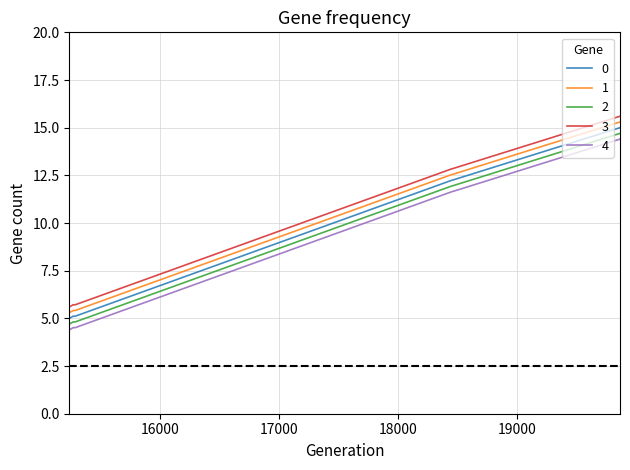

What is the highest value of the 4 series?

14.4